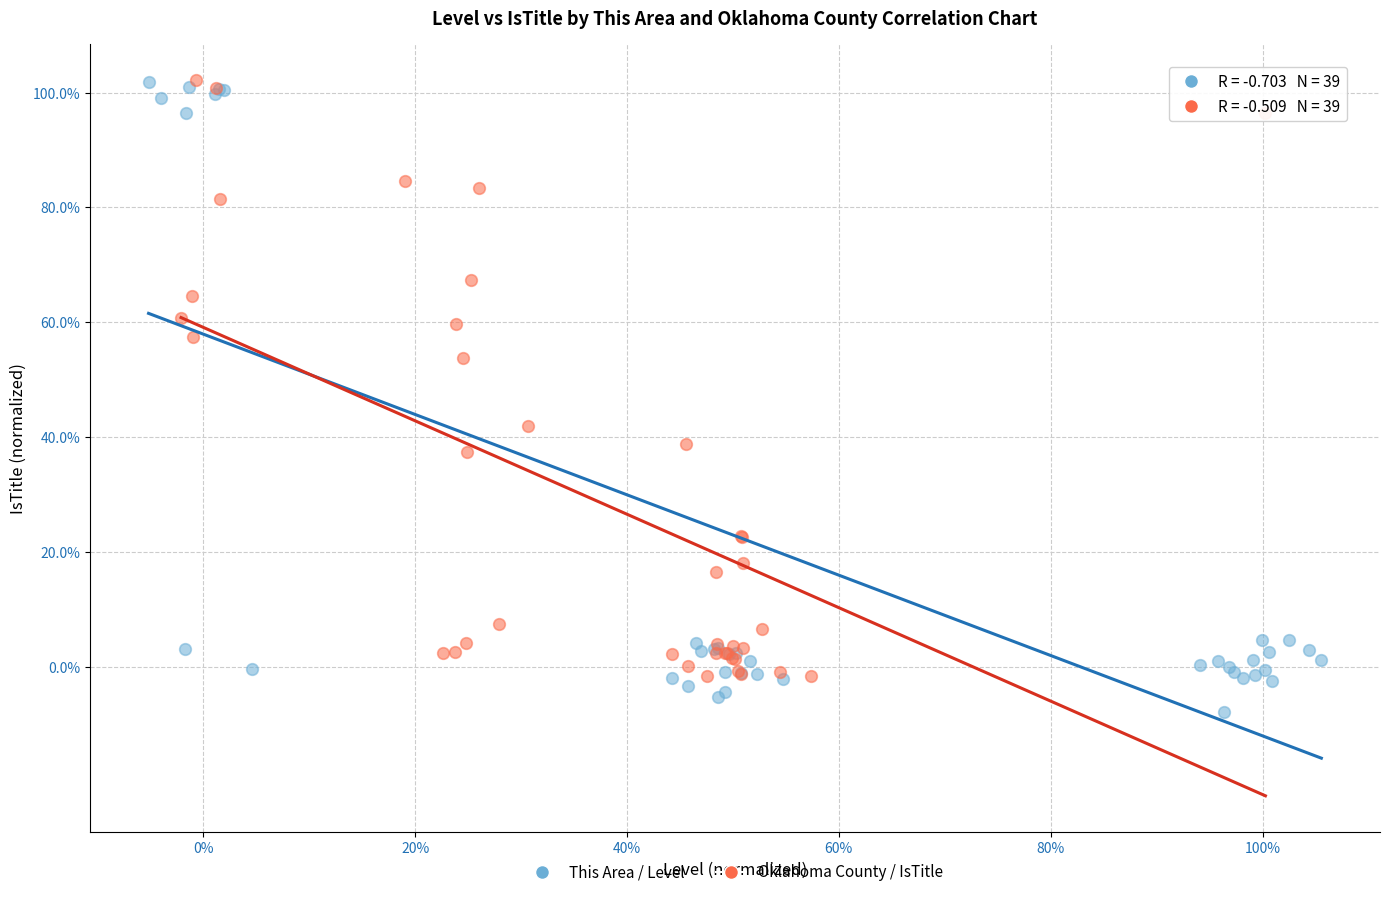

What are all the series names shown in the legend?

This Area / Level, Oklahoma County / IsTitle